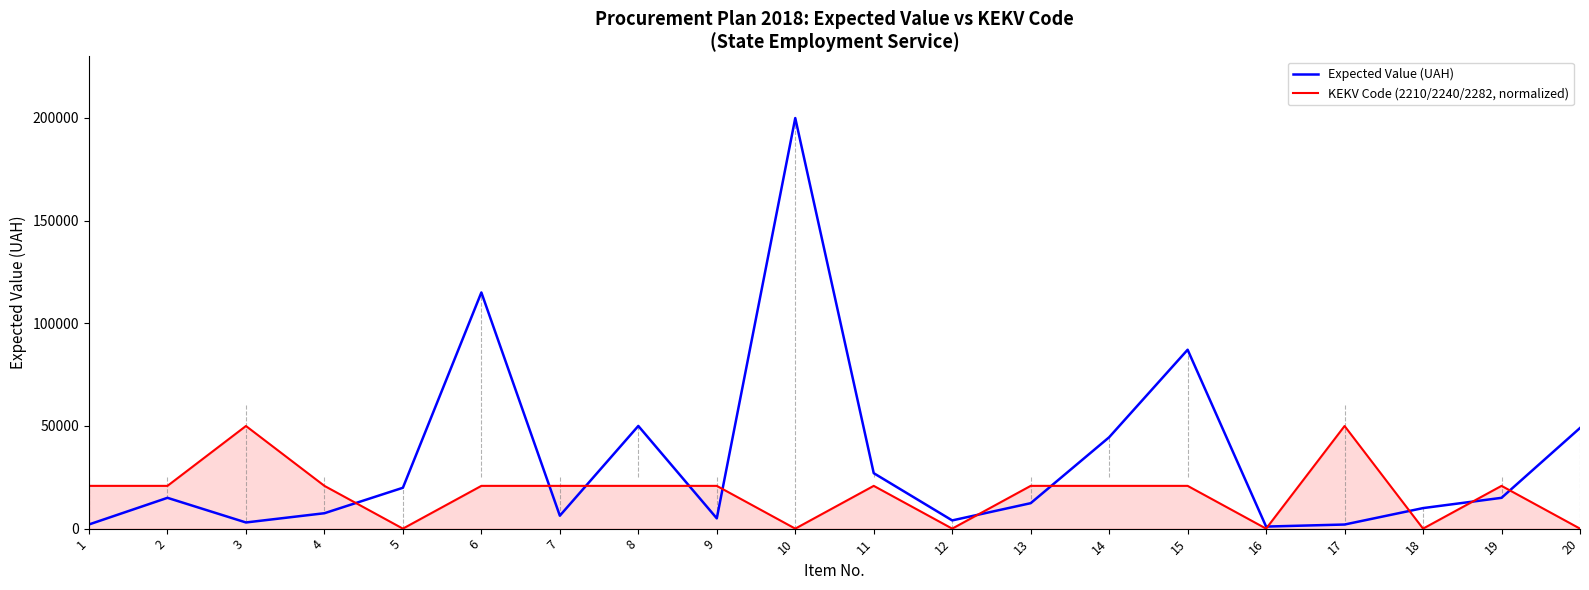

What is the sum of the Expected Value (UAH) values at 4 and 11?

34500